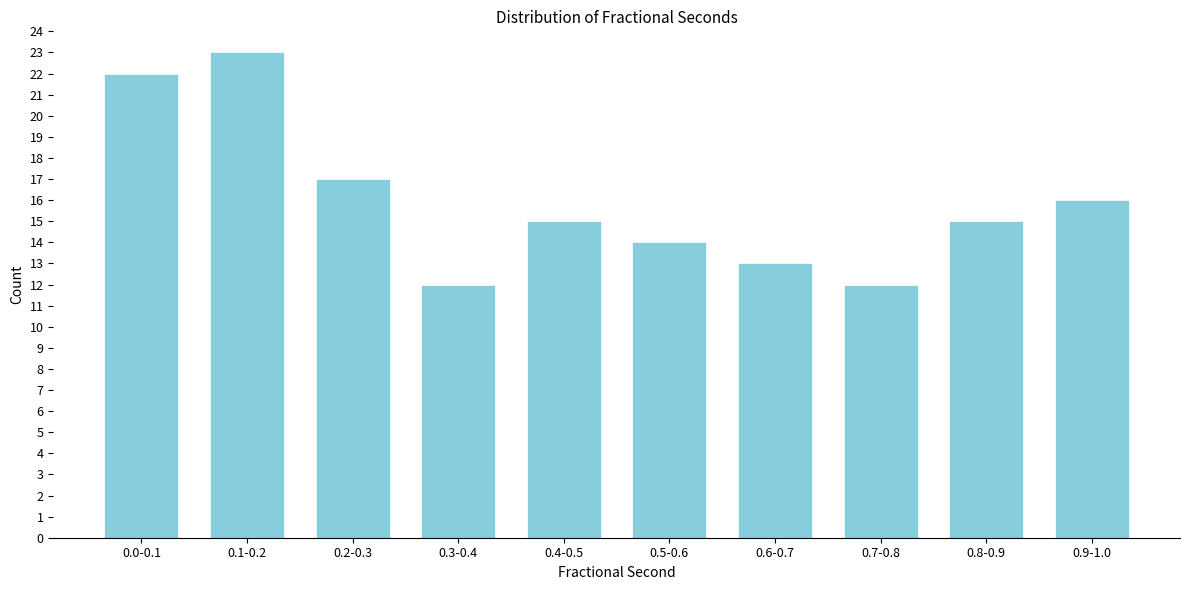

Reading left to right, transcribe all the data shown in this chart.

0.0-0.1=22	0.1-0.2=23	0.2-0.3=17	0.3-0.4=12	0.4-0.5=15	0.5-0.6=14	0.6-0.7=13	0.7-0.8=12	0.8-0.9=15	0.9-1.0=16